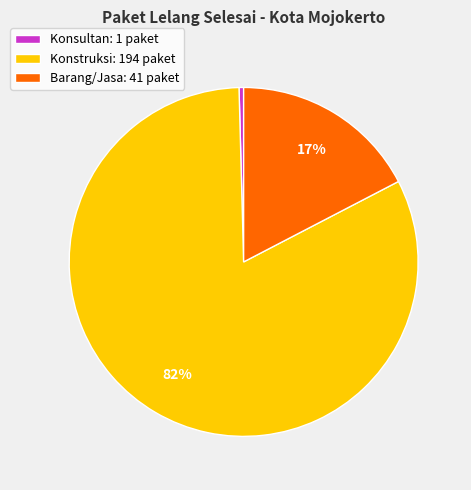

Which has a higher value, Konsultan: 1 paket or Barang/Jasa: 41 paket?

Barang/Jasa: 41 paket